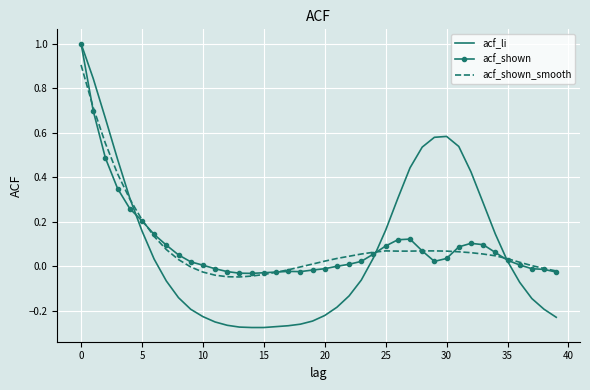

What is the difference between the maximum and minimum values in the acf_shown_smooth series?

1.0